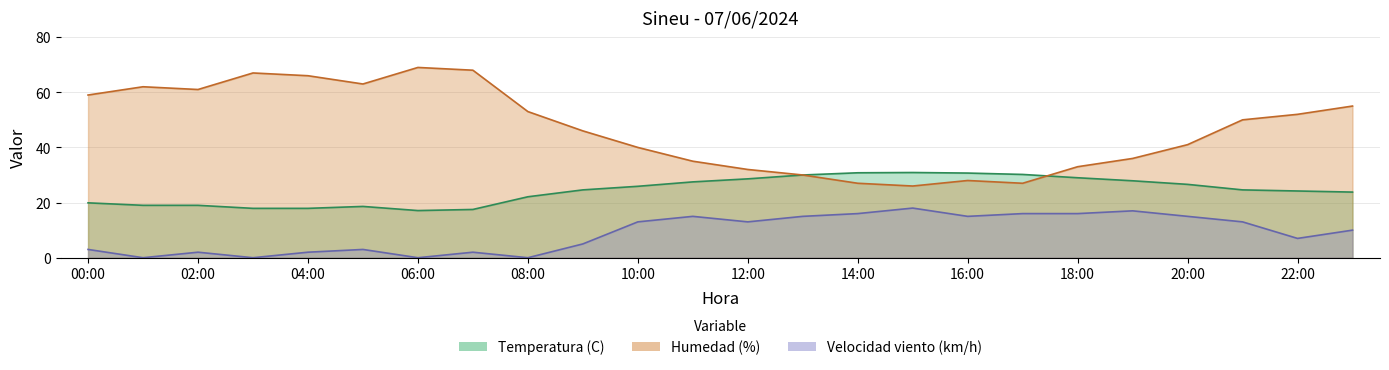

Where do Humedad (%) and Temperatura (C) first cross each other?

17:00 and 18:00